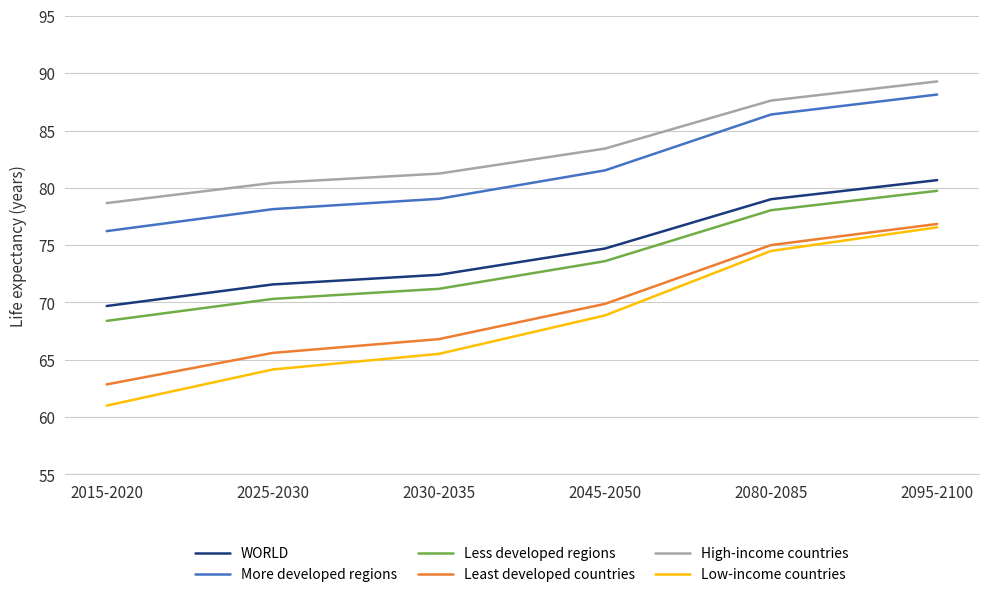

What are all the series names shown in the legend?

WORLD, More developed regions, Less developed regions, Least developed countries, High-income countries, Low-income countries